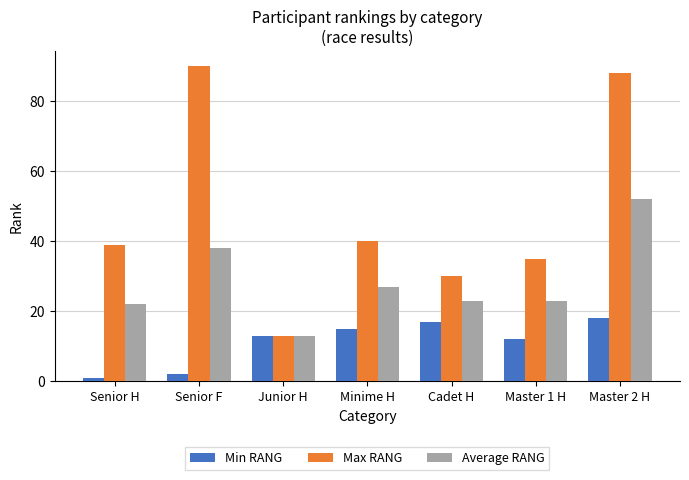

List the series in order of their peak value, lowest first.

Min RANG, Average RANG, Max RANG